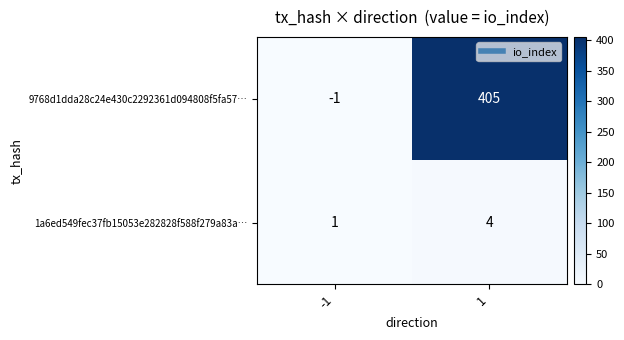

The 1a6ed549fec37fb15053e282828f588f279a83a… series shows 2 at -1. True or false?

False